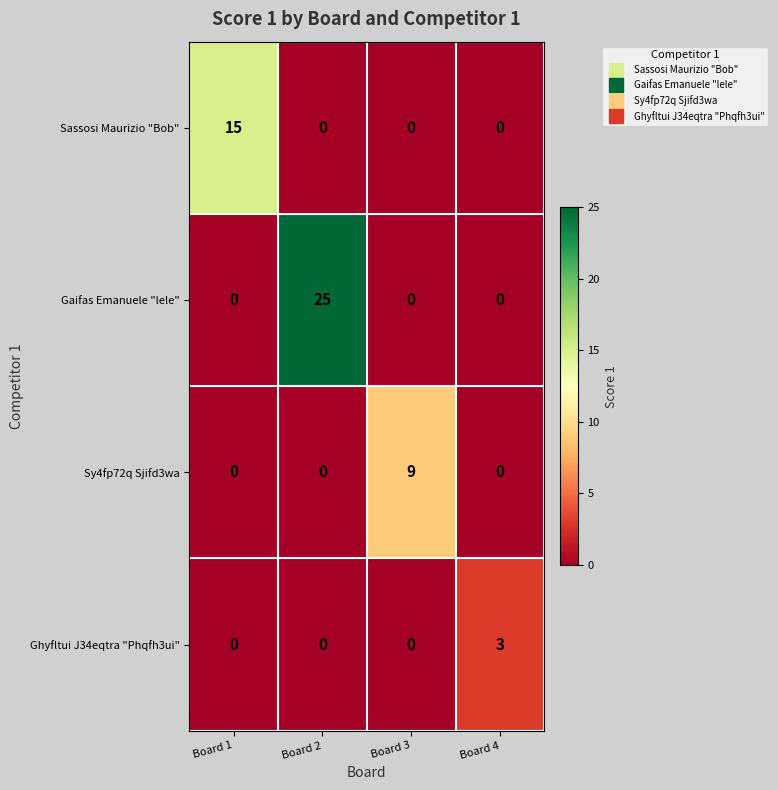

How many Sassosi Maurizio "Bob" values are between 0 and 15?

4